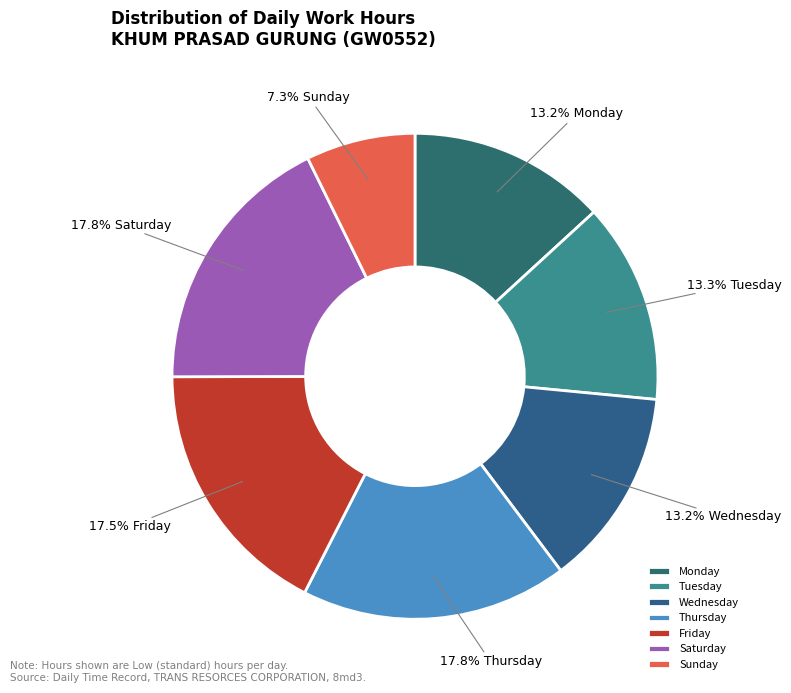

Count the number of slices in the pie.

7